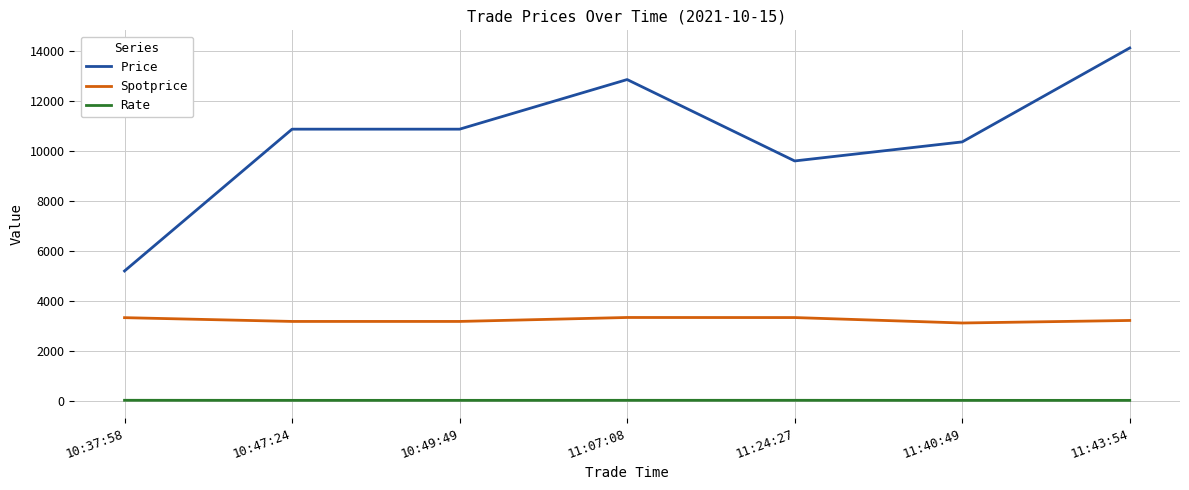

What is the sum of all Rate values?

170.8